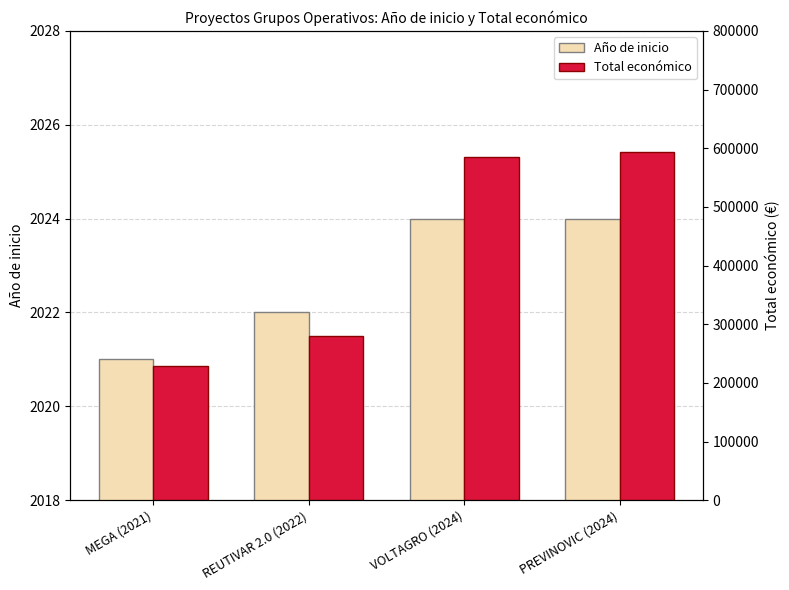

How many data points does each series have?

4